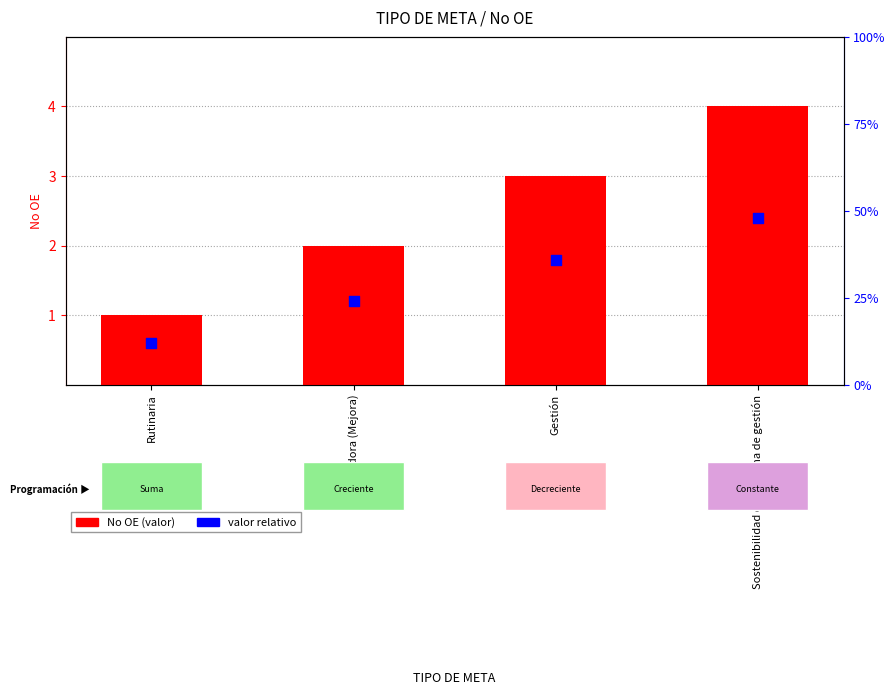

Which series reaches the minimum Y coordinate?

Valor relativo